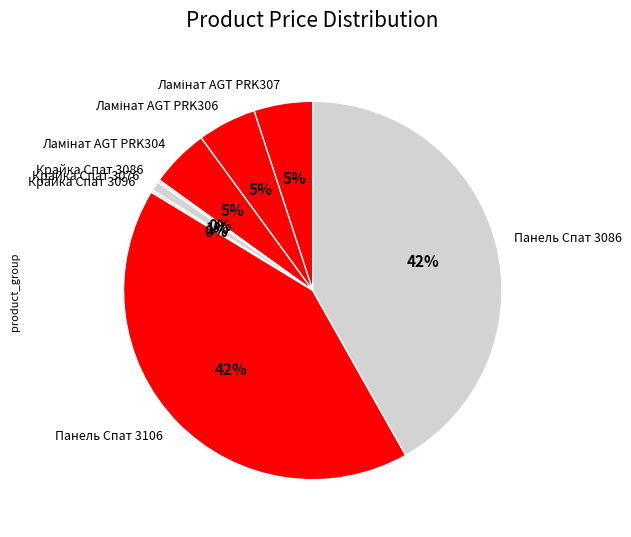

Is it true that Крайка Спат 3076 is 13% of the pie?

False